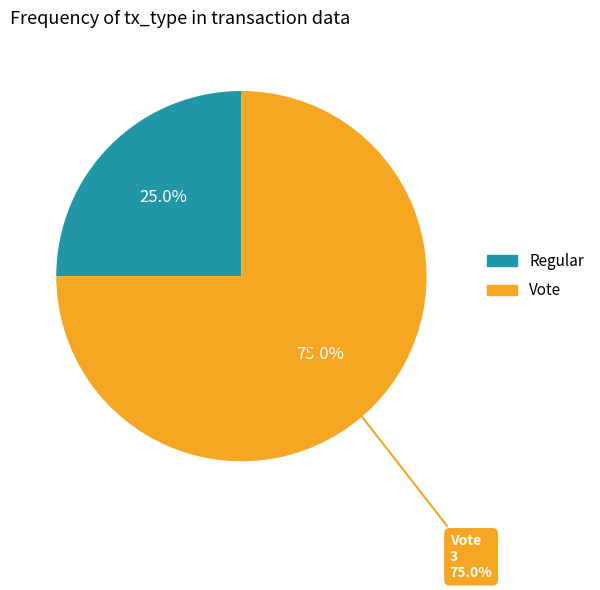

Is it true that Regular is 25% of the pie?

True